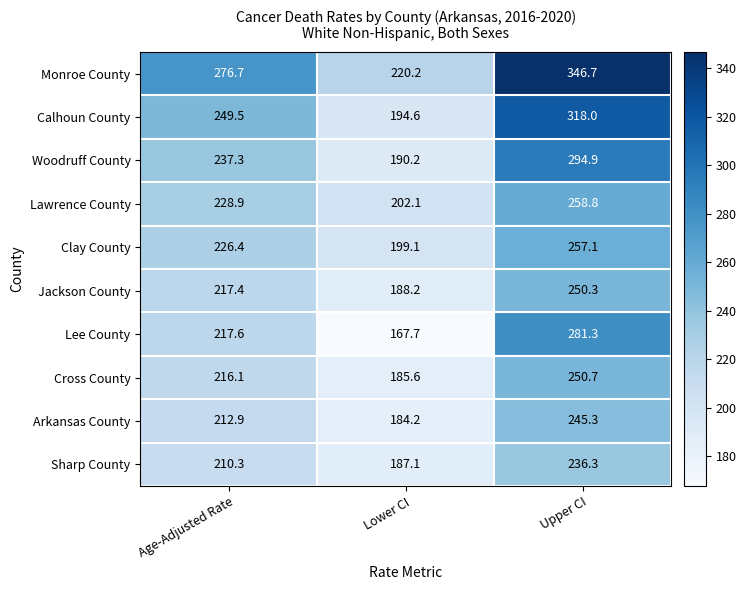

Count the number of data series in this chart.

10